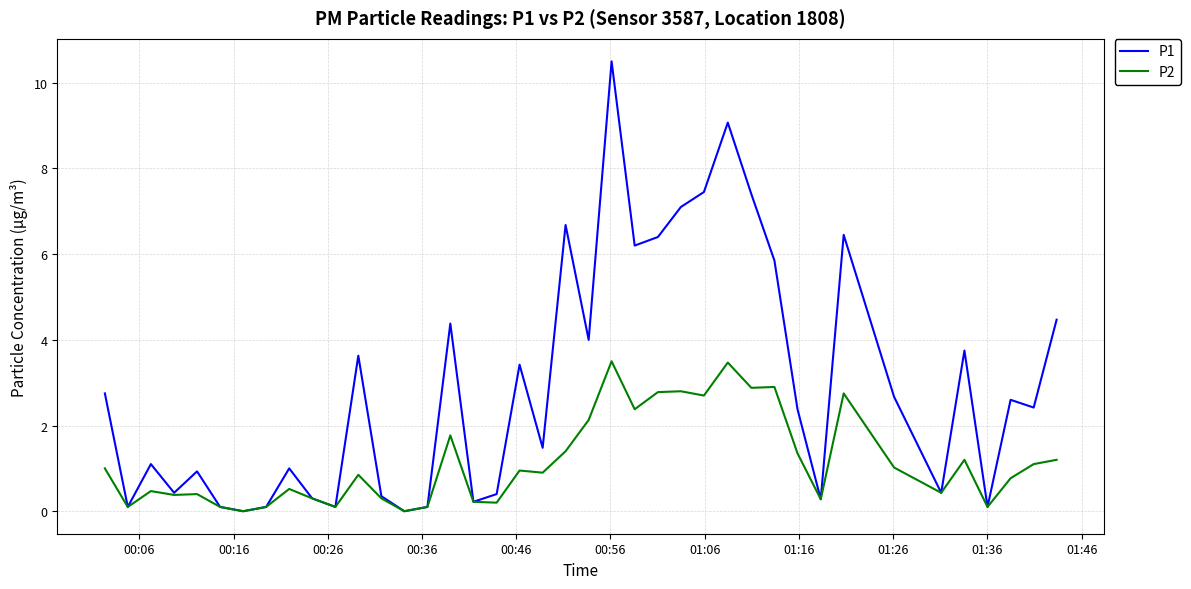

Which series has the widest spread of values?

P1